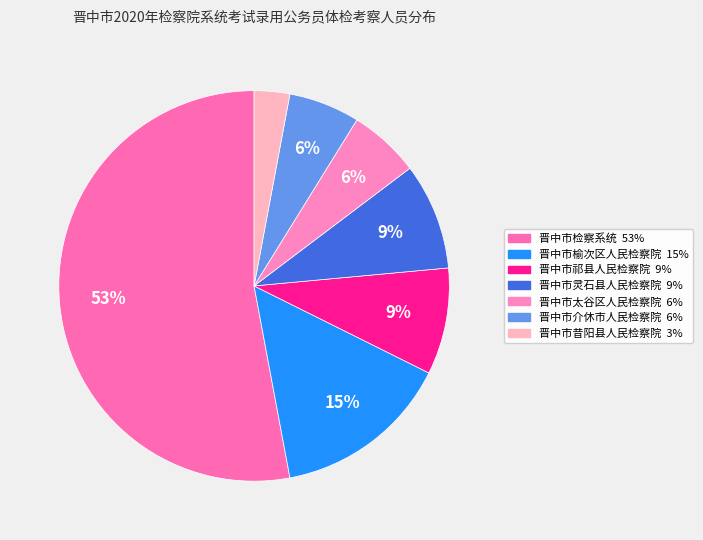

Rank the categories by value from highest to lowest.

晋中市检察系统, 晋中市榆次区人民检察院, 晋中市祁县人民检察院, 晋中市灵石县人民检察院, 晋中市太谷区人民检察院, 晋中市介休市人民检察院, 晋中市昔阳县人民检察院